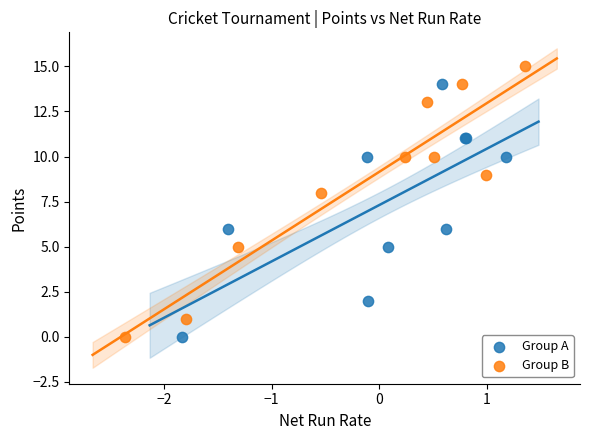

What are all the series names shown in the legend?

Group A, Group B